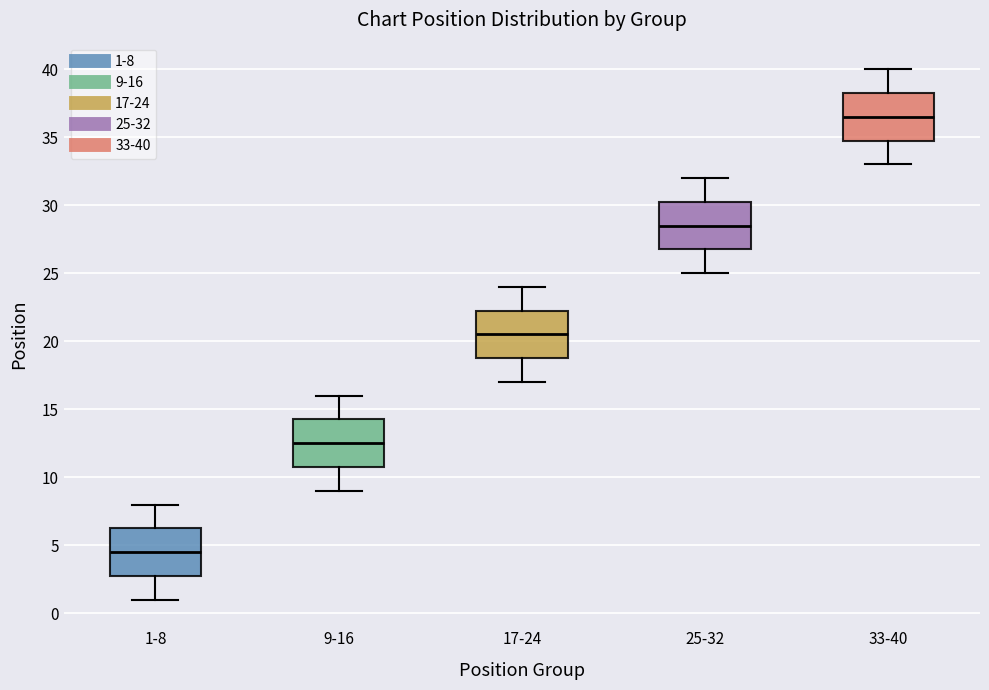

Reading left to right, transcribe this box plot: for each box, give where its median line is, the range the box spans, and where its two whiskers end, as read against the y-axis. The values are not printed on the chart, so give them approximately, as read against the axis.

1-8: median 4.5, box 3.0 to 6.5, whiskers 1.0 to 8.0
9-16: median 12.5, box 11.0 to 14.5, whiskers 9.0 to 16.0
17-24: median 20.5, box 19.0 to 22.5, whiskers 17.0 to 24.0
25-32: median 28.5, box 27.0 to 30.5, whiskers 25.0 to 32.0
33-40: median 36.5, box 35.0 to 38.5, whiskers 33.0 to 40.0